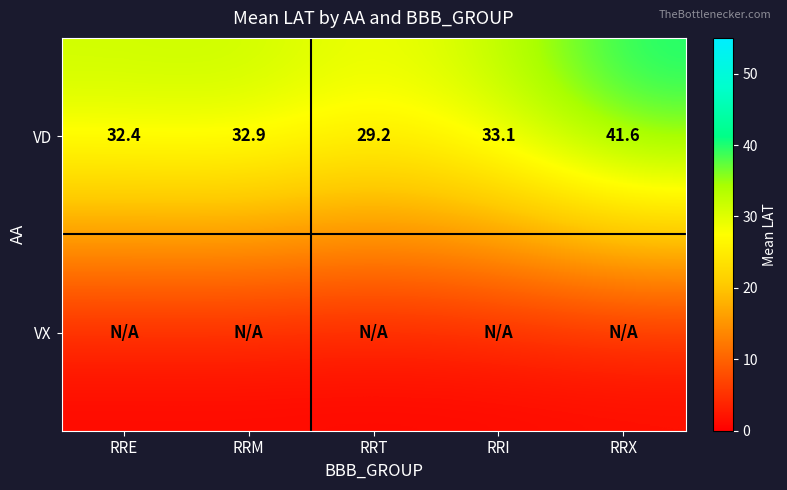

At which label does VD reach its minimum?

RRT